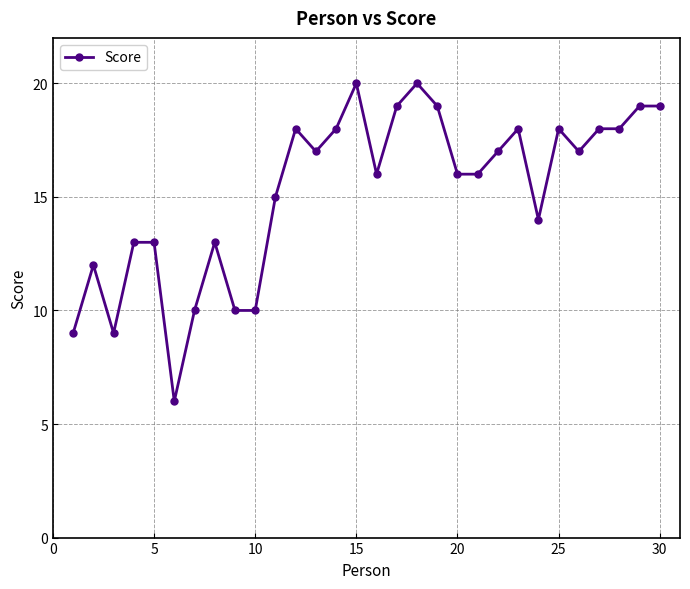

What is the greatest value displayed?

20